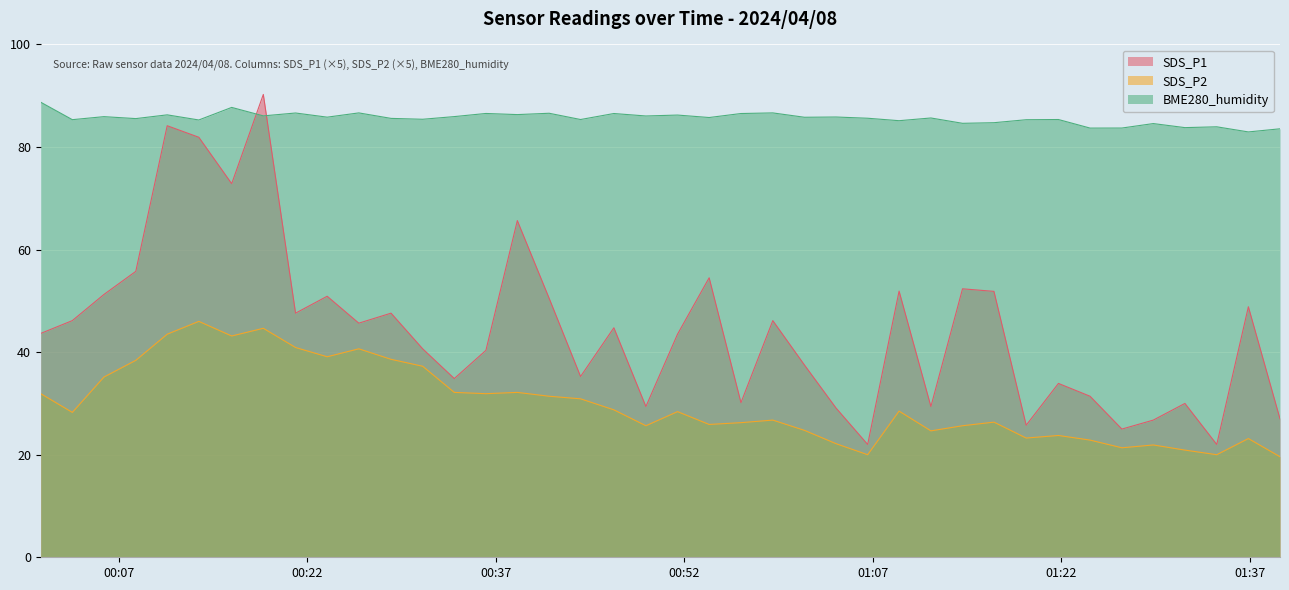

What is the value of the SDS_P1 point at the 2nd from the left?

46.2